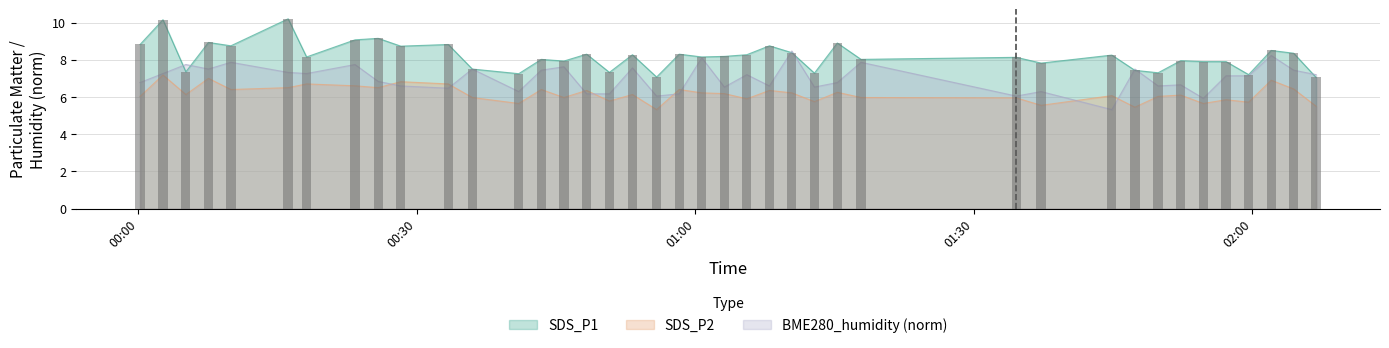

List the series in order of their peak value, lowest first.

SDS_P2, BME280_humidity, SDS_P1